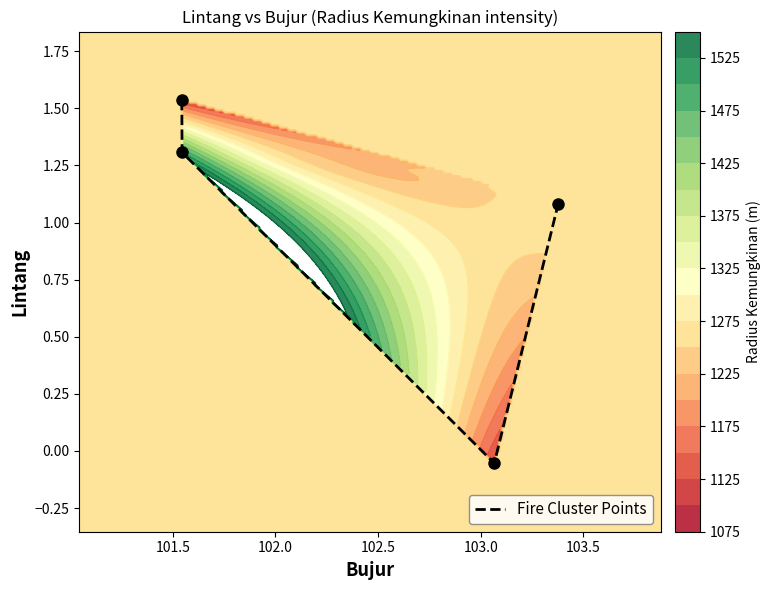

Reading left to right, transcribe all the data shown in this chart.

1.5	1.3	-0.1	1.1